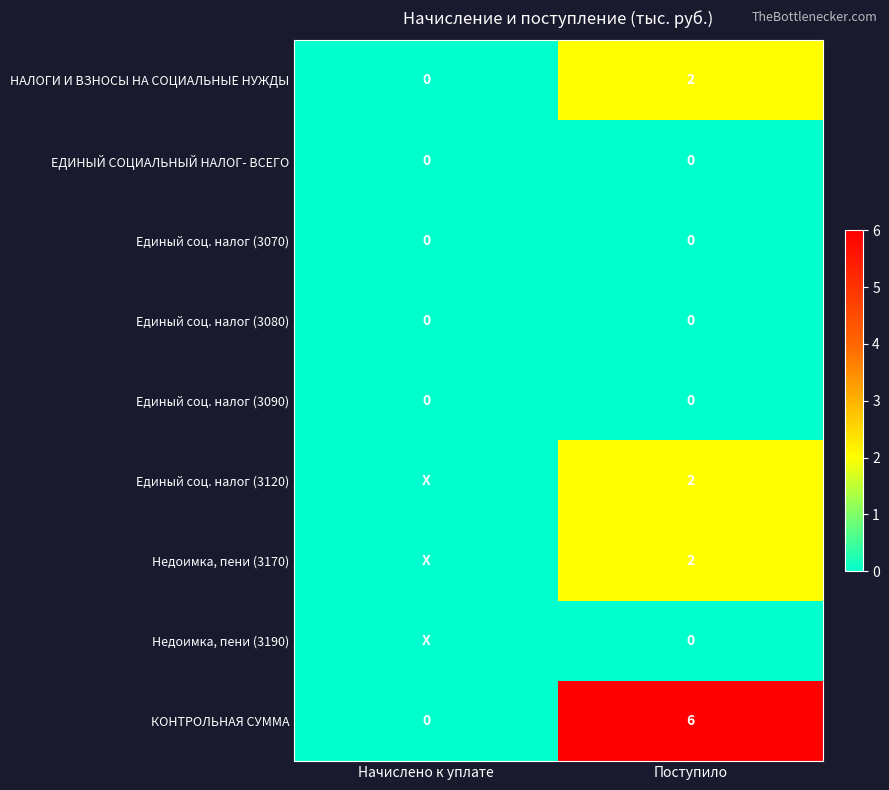

What is the difference between the highest and lowest values at Поступило?

6